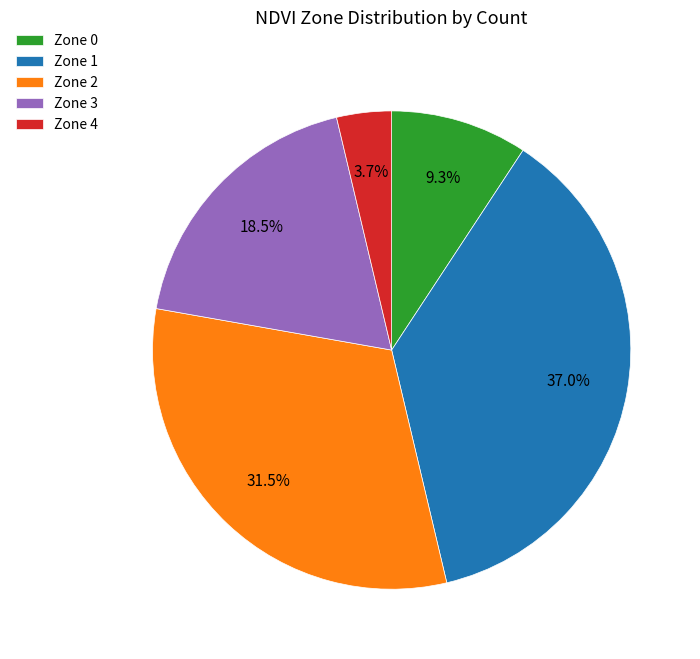

The Zone 3 slice represents 11% of the pie. True or false?

False